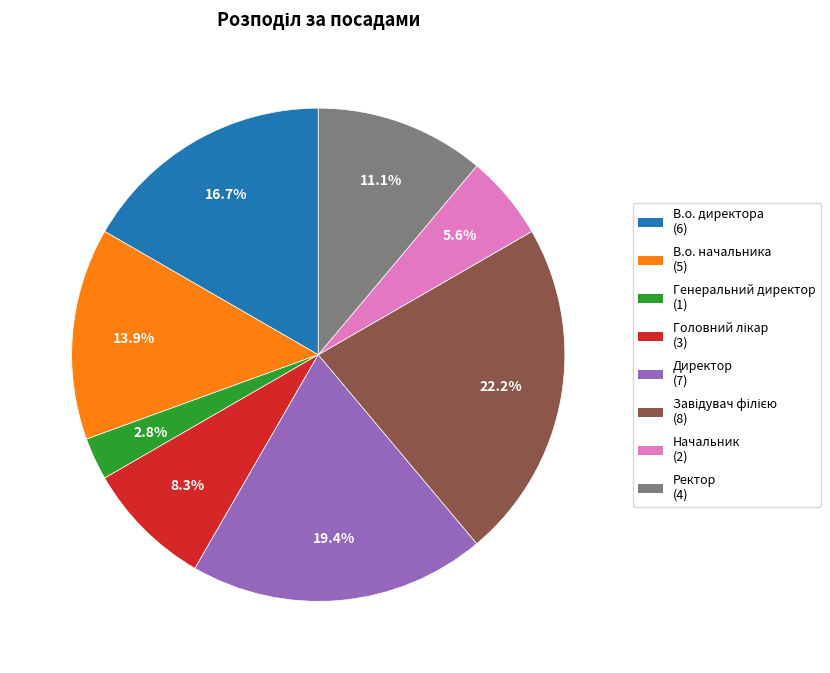

What percentage is the Генеральний директор slice, to the nearest percent?

3%